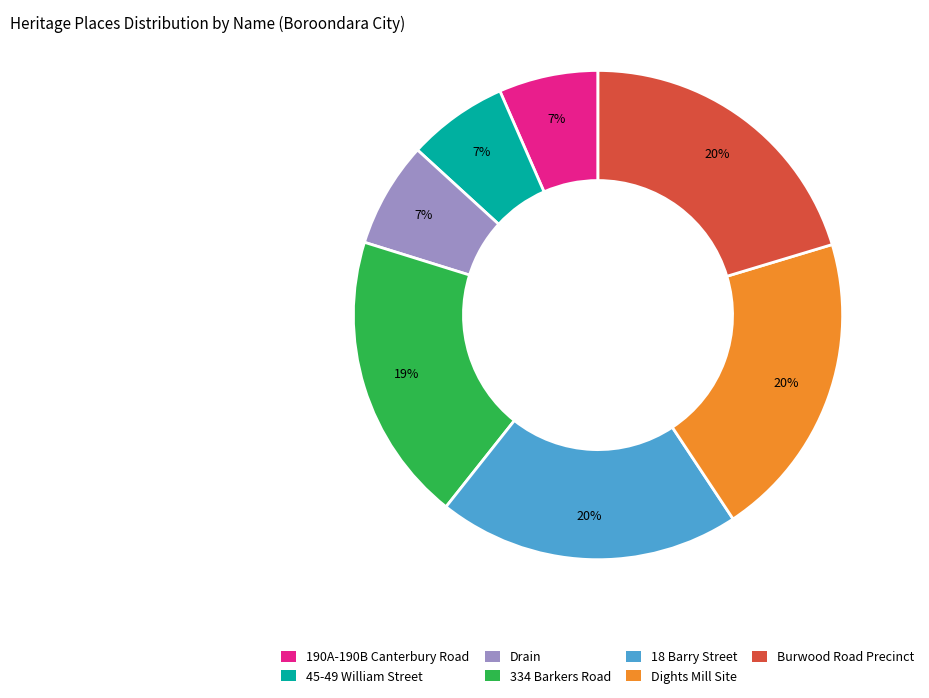

The 334 Barkers Road slice represents 30% of the pie. True or false?

False